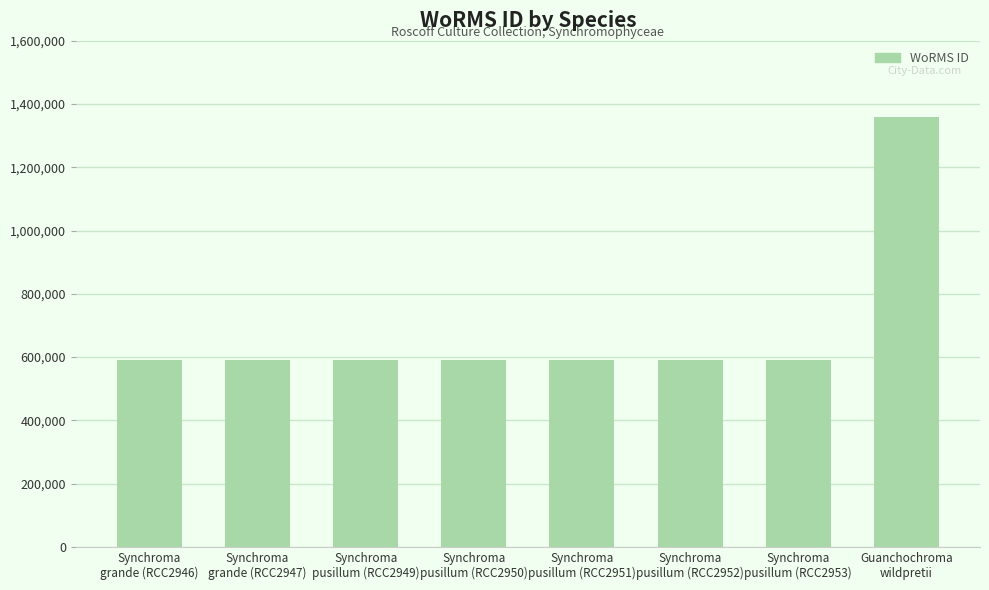

The chart shows a value of 399546 at Synchroma
pusillum (RCC2953). True or false?

False